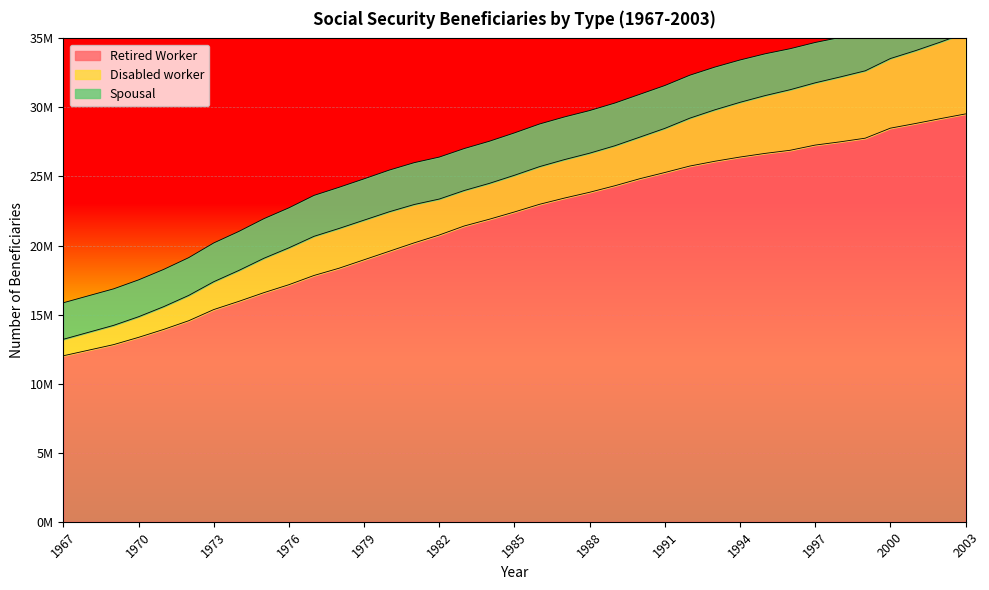

How many lines are shown in the chart?

3